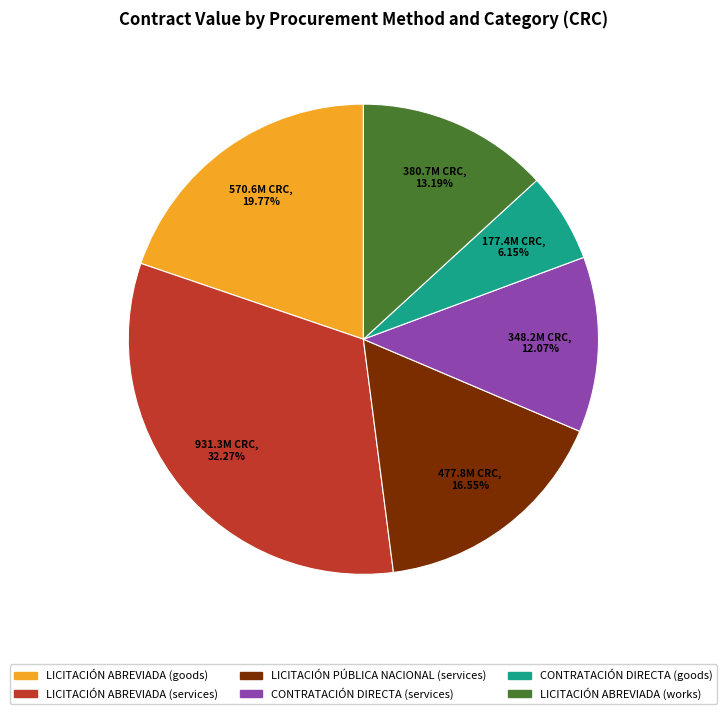

Is there any slice that represents more than half of the pie?

No